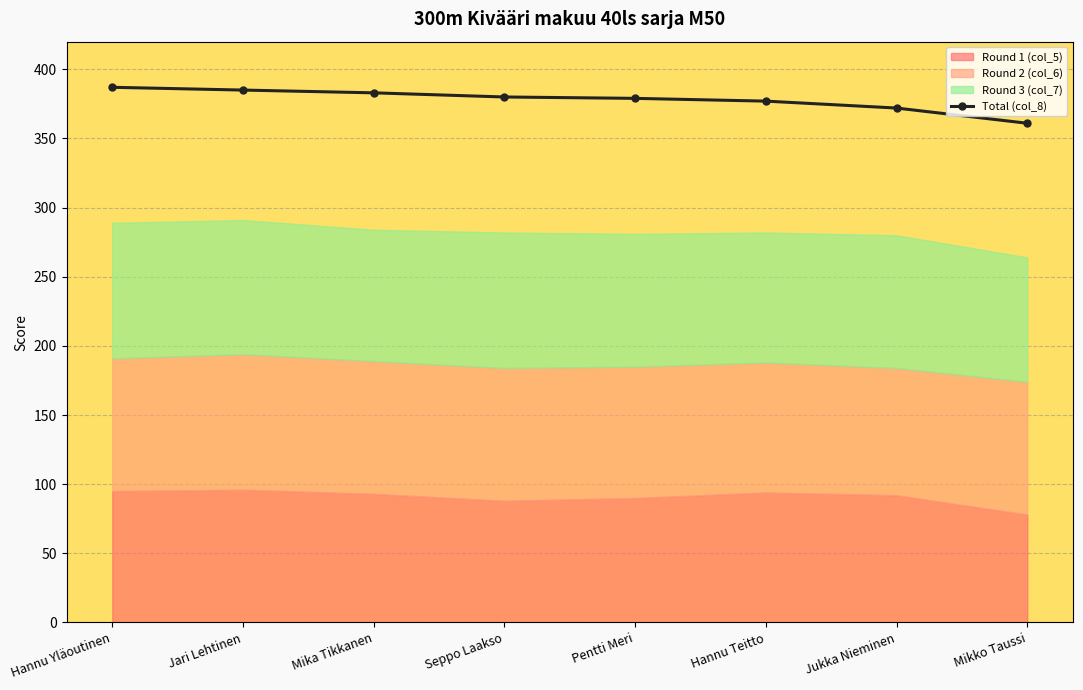

At which category does the chart reach its minimum across all series?

Mikko Taussi